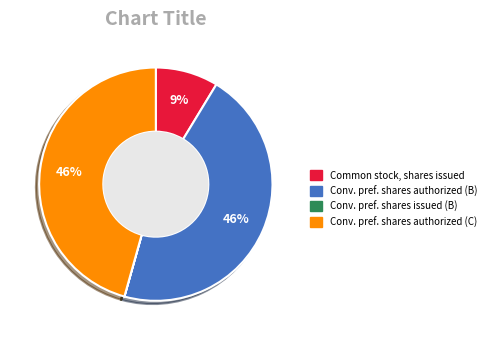

Do Conv. pref. shares authorized (C) and Common stock, shares issued together represent more than half of the pie?

Yes